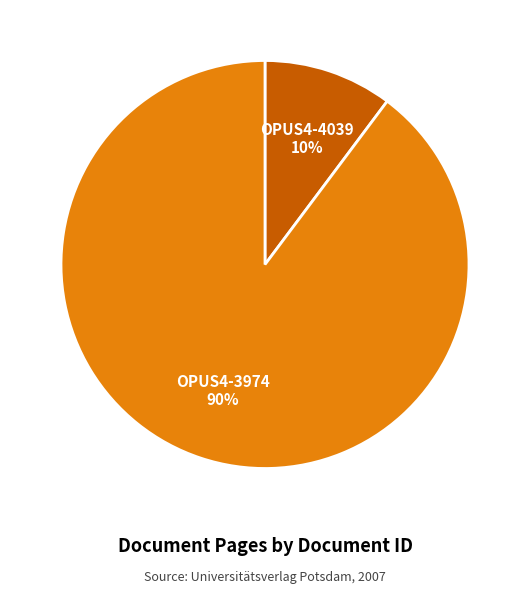

How many segments does this pie chart have?

2